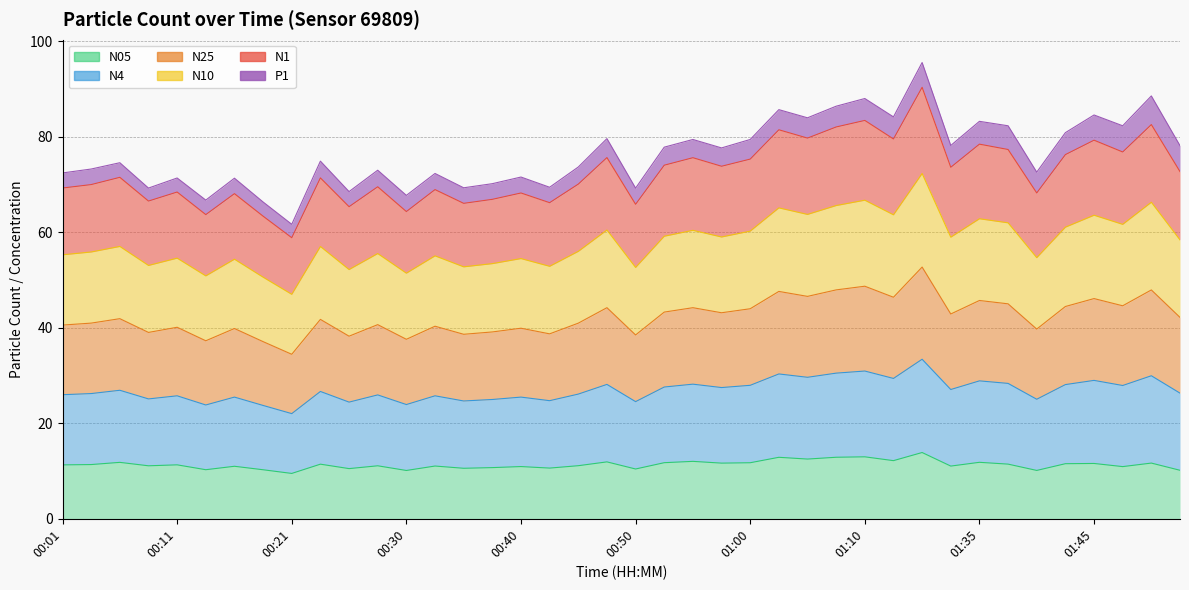

What position from the right is 00:40?

24